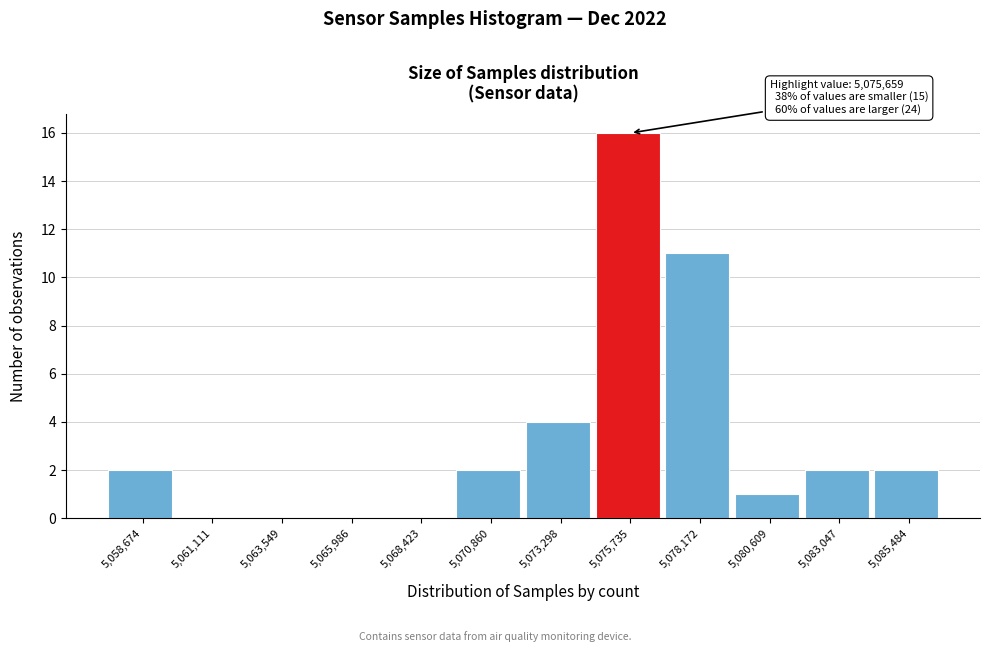

Over which range of the x-axis is the bar tallest?

5074500 to 5077000